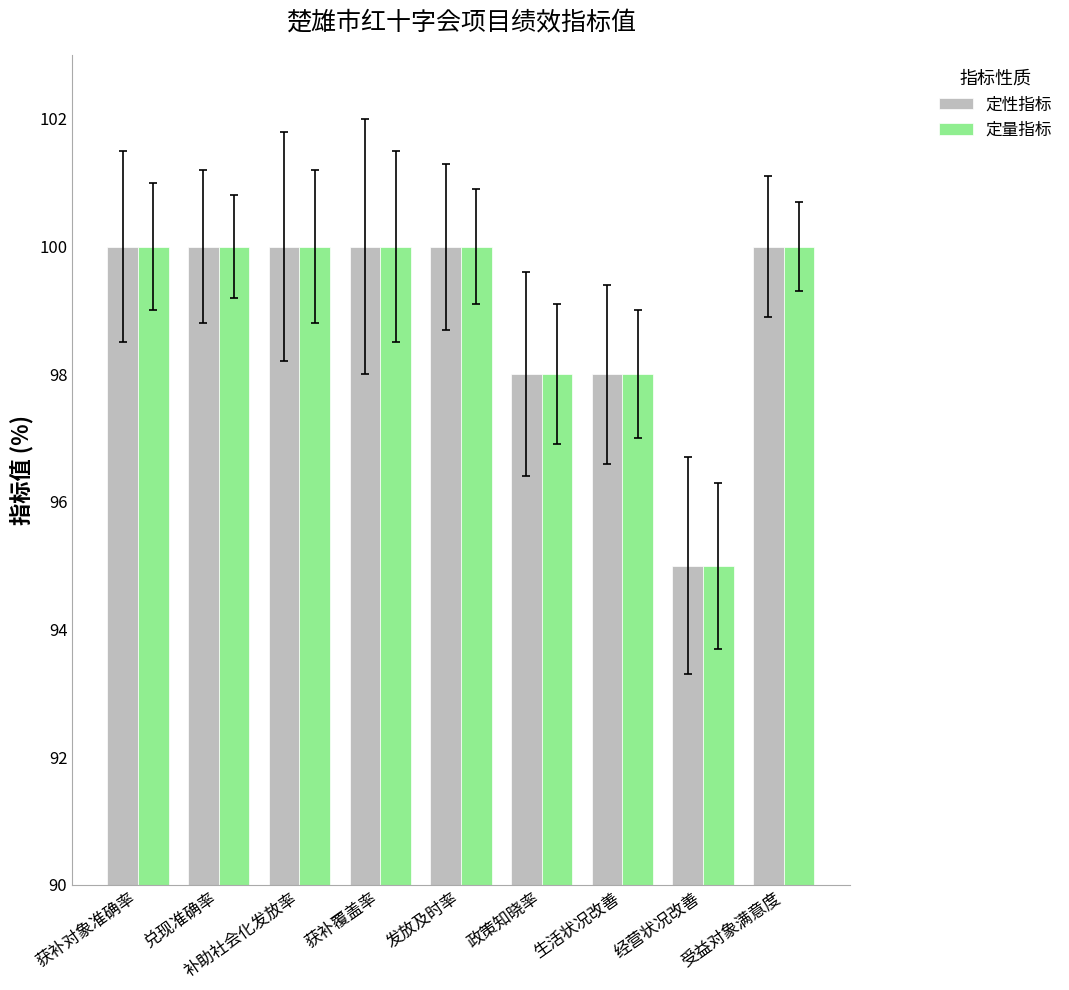

How many data points does each series have?

9